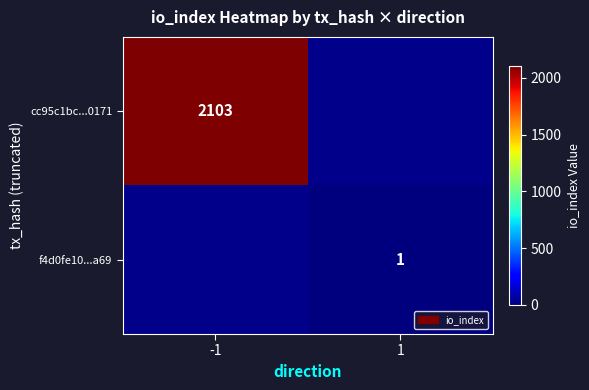

The value of f4d0fe10...a69 at 1 is 1. True or false?

True